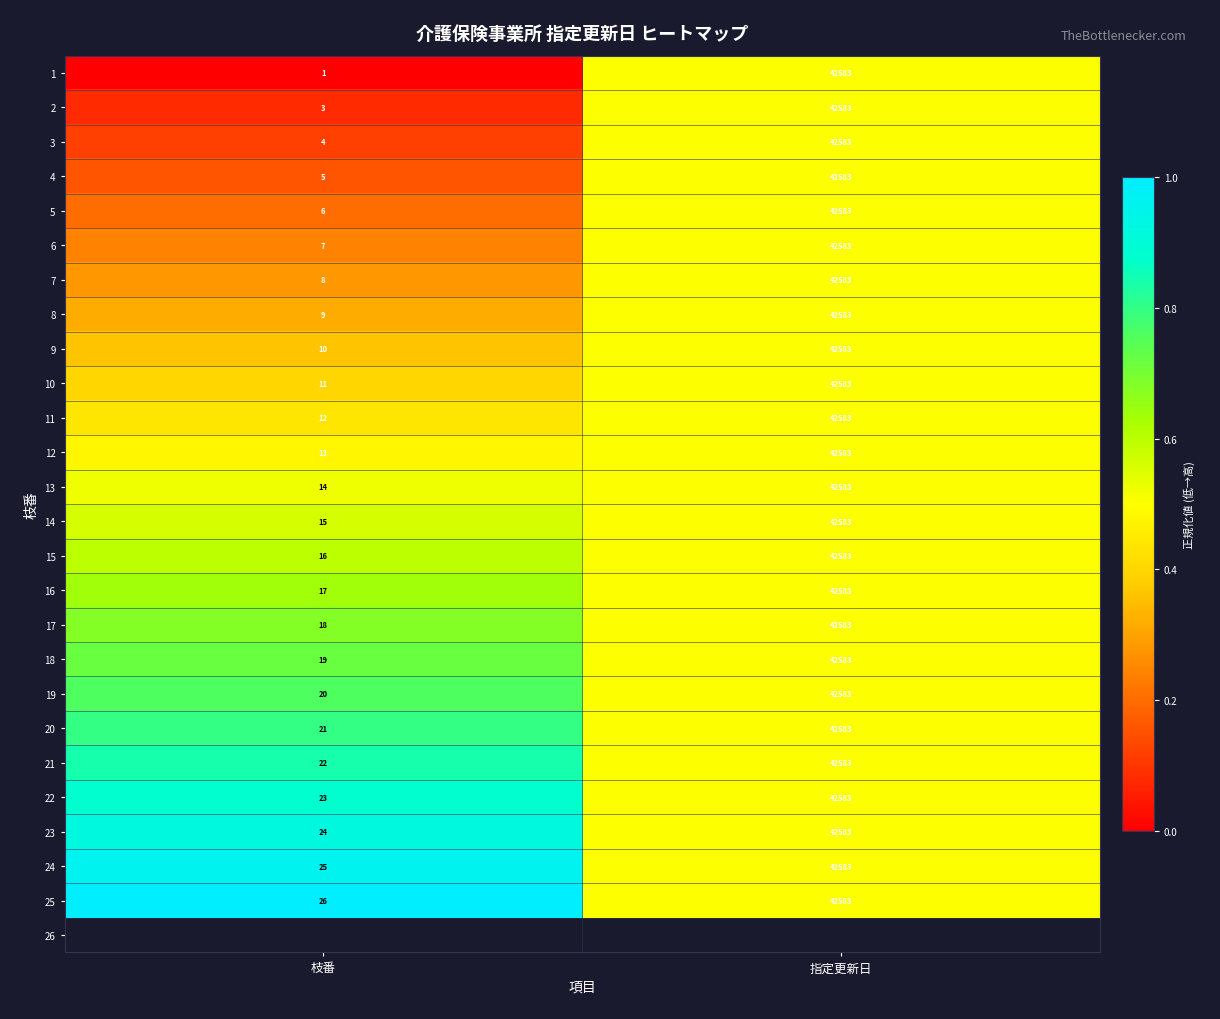

At 枝番, list the series in order from largest to smallest.

25, 24, 23, 22, 21, 20, 19, 18, 17, 16, 15, 14, 13, 12, 11, 10, 9, 8, 7, 6, 5, 4, 3, 2, 1